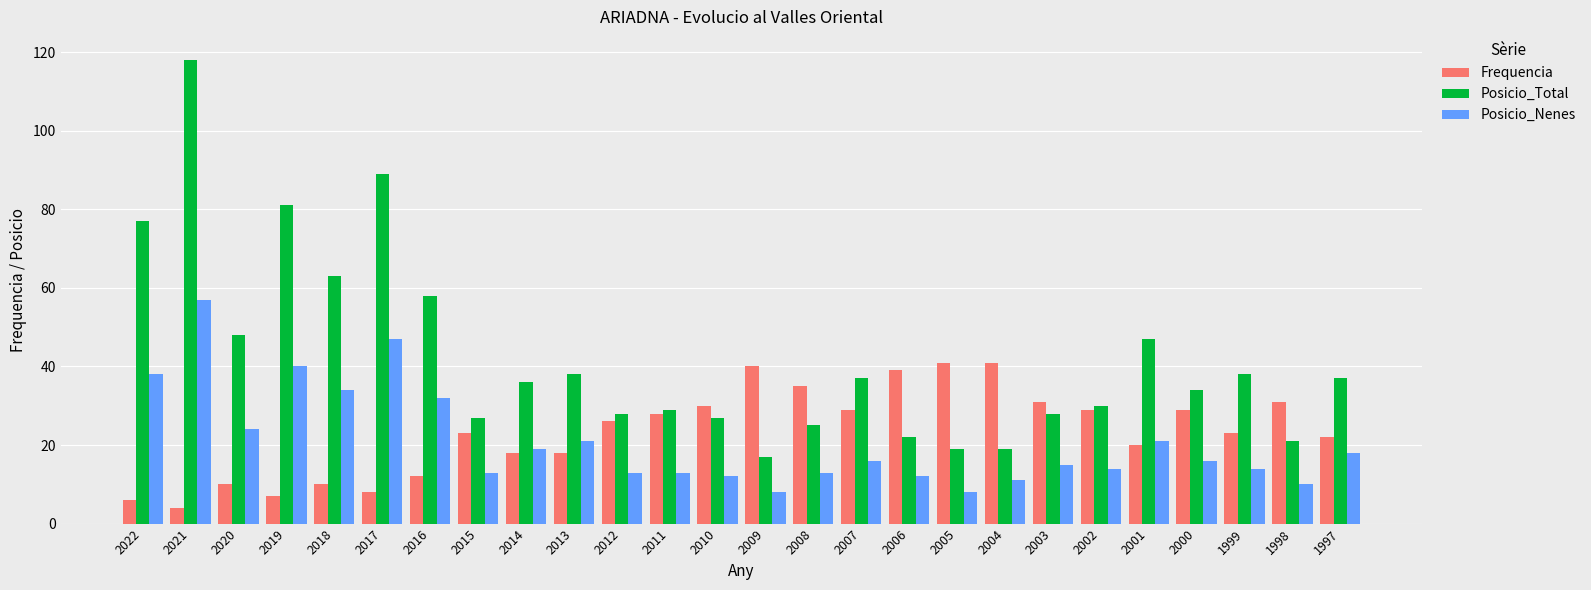

Which series has the largest total across all categories?

Posicio_Total